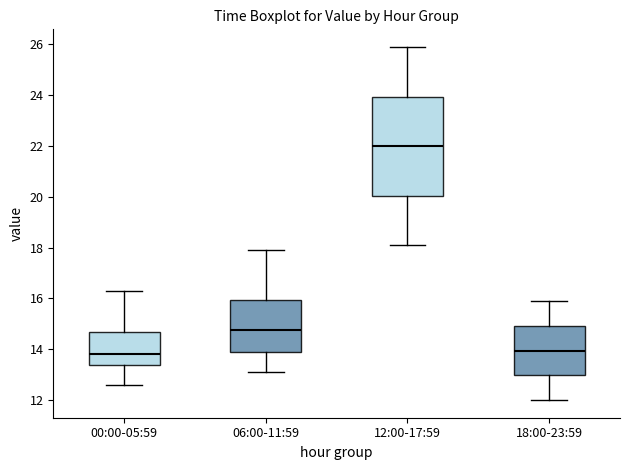

Where is the upper edge of the box for 00:00-05:59 on the y-axis? The values are not printed on the chart, so give them approximately, as read against the axis.

14.6